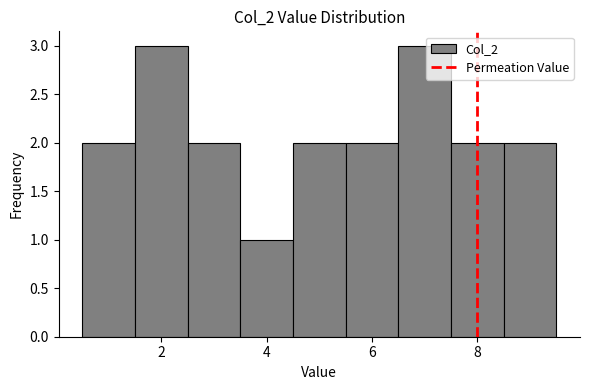

Reading left to right, list every bar in this chart as the range it spans on the x-axis followed by its height. Neither the bar edges nor the heights are printed on the chart, so give them approximately, as read against the axes.

0.5 to 1.5: 2
1.5 to 2.5: 3
2.5 to 3.5: 2
3.5 to 4.5: 1
4.5 to 5.5: 2
5.5 to 6.5: 2
6.5 to 7.5: 3
7.5 to 8.5: 2
8.5 to 9.5: 2